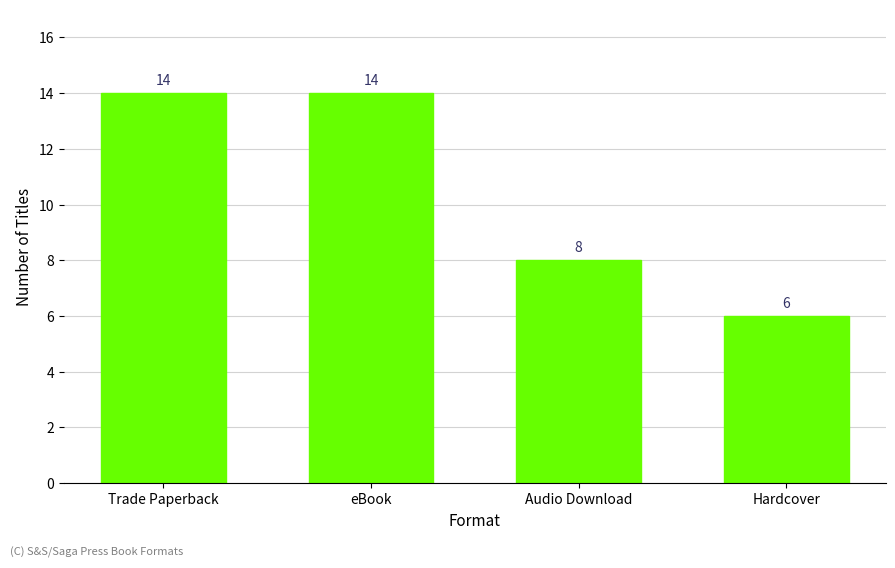

What is the sum of the values at Hardcover and eBook?

20